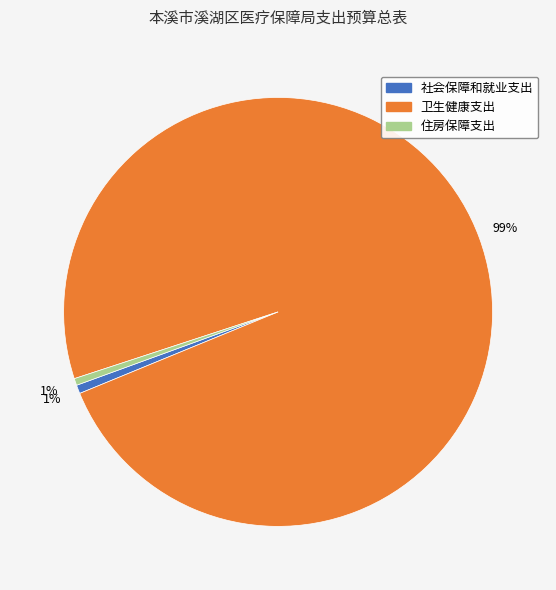

Which has a higher value, 社会保障和就业支出 or 卫生健康支出?

卫生健康支出